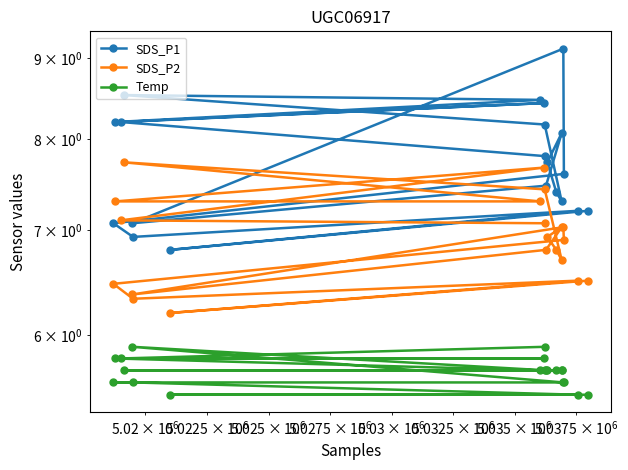

True or false: Temp and SDS_P2 cross at least once.

False